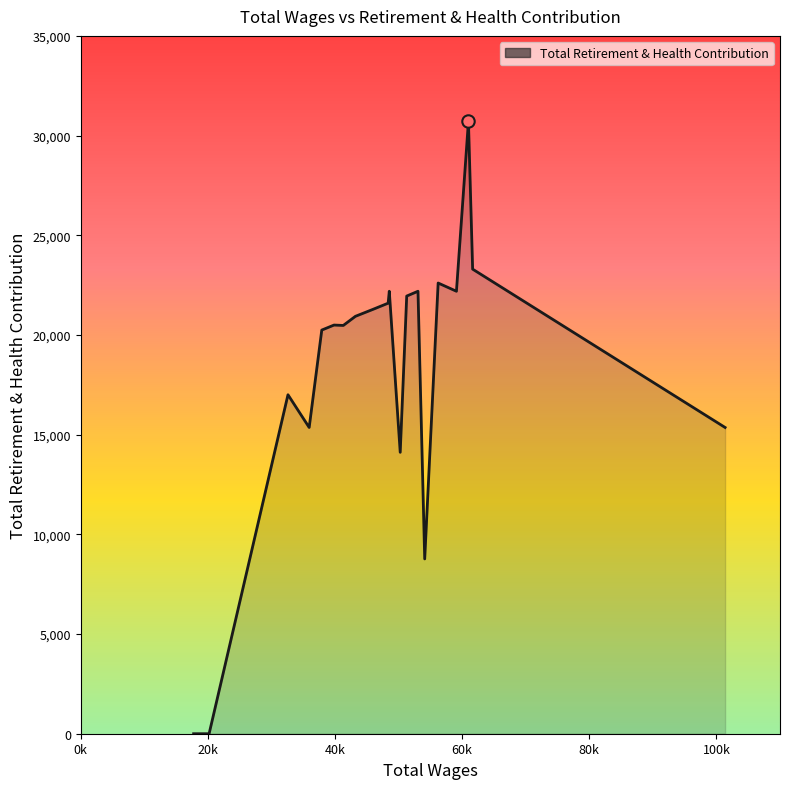

What is the difference between the maximum and minimum values?

30720